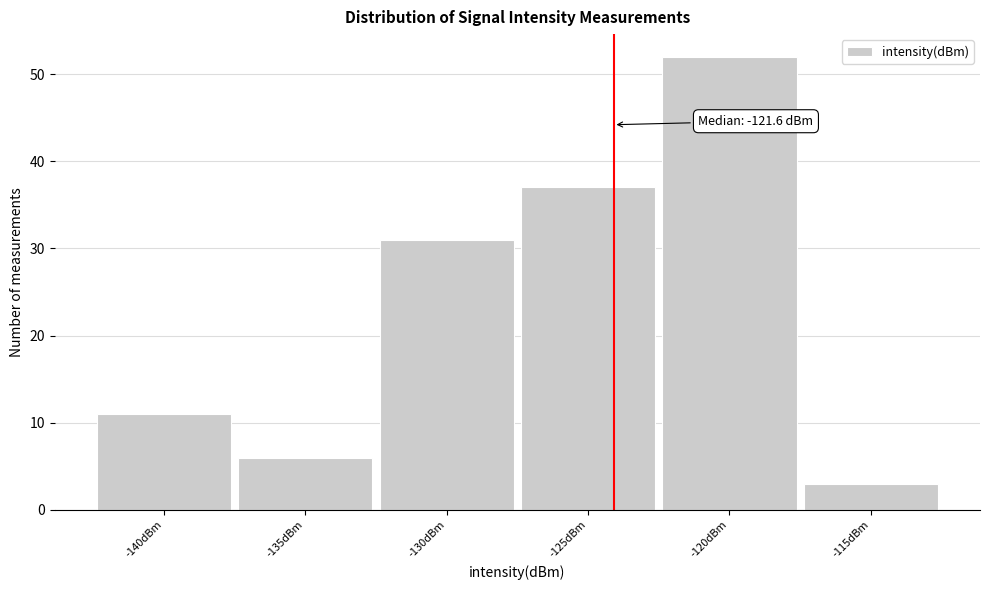

Reading right to left, list all the values displayed in this chart.

-115dBm=3	-120dBm=52	-125dBm=37	-130dBm=31	-135dBm=6	-140dBm=11